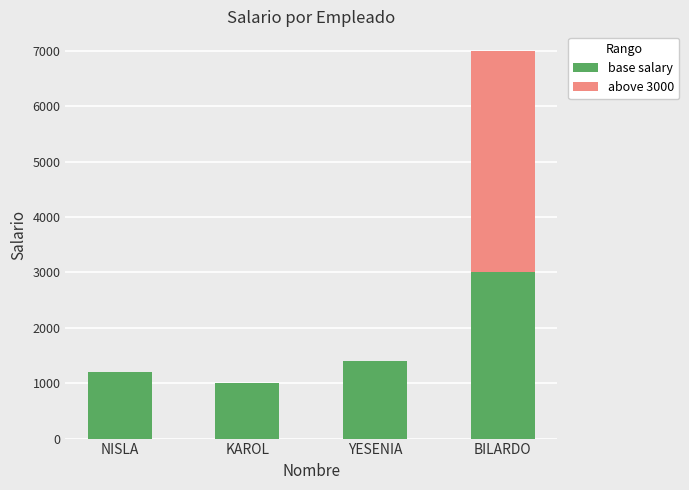

The value of base salary at YESENIA is 2081. True or false?

False